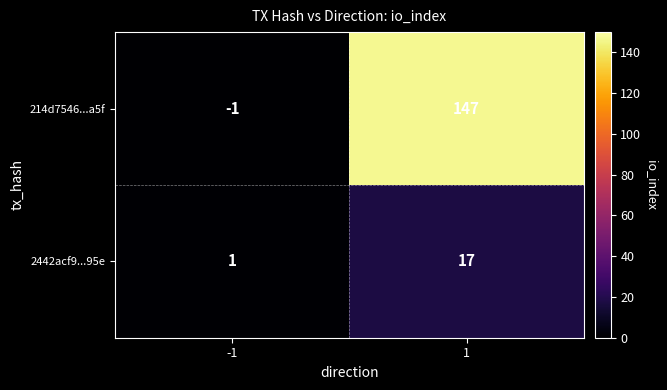

At 1, list the series in order from largest to smallest.

214d7546...a5f, 2442acf9...95e